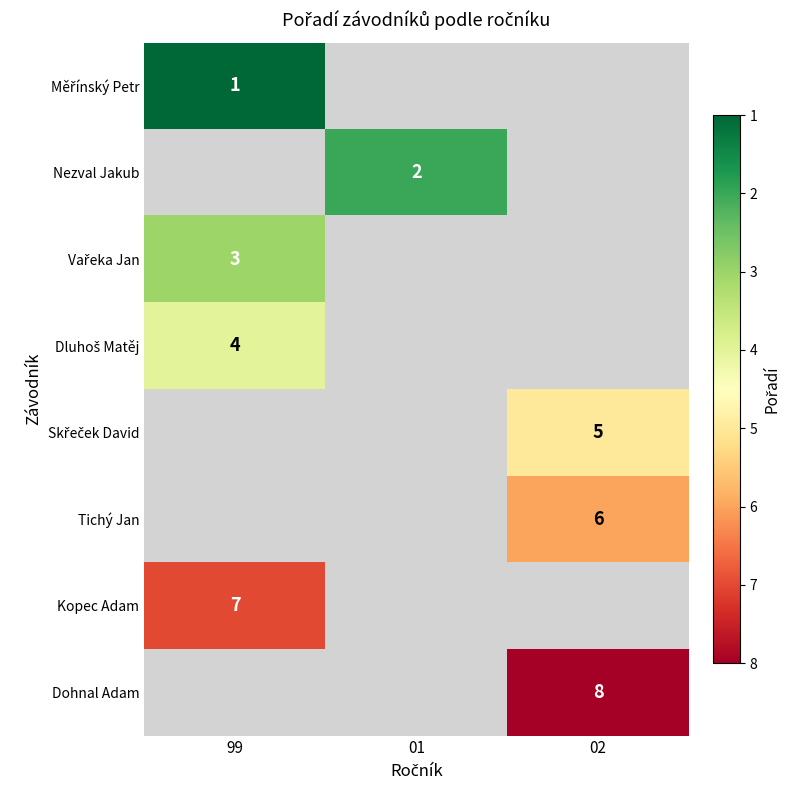

True or false: Nezval Jakub has a value of 2 at 01.

True